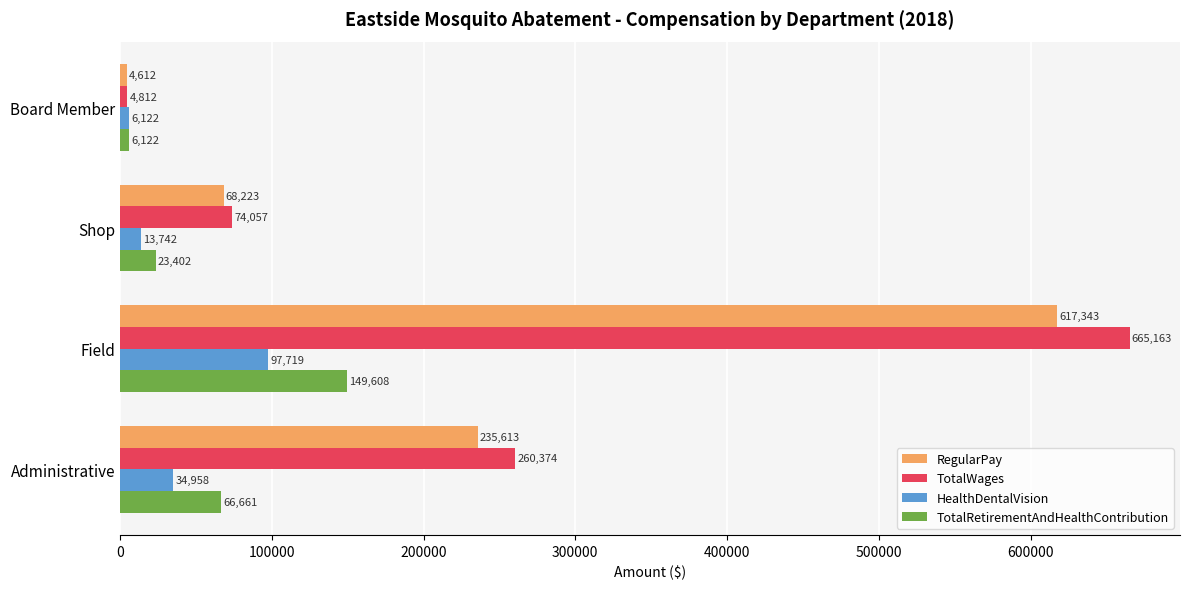

What is the greatest value displayed?

665163